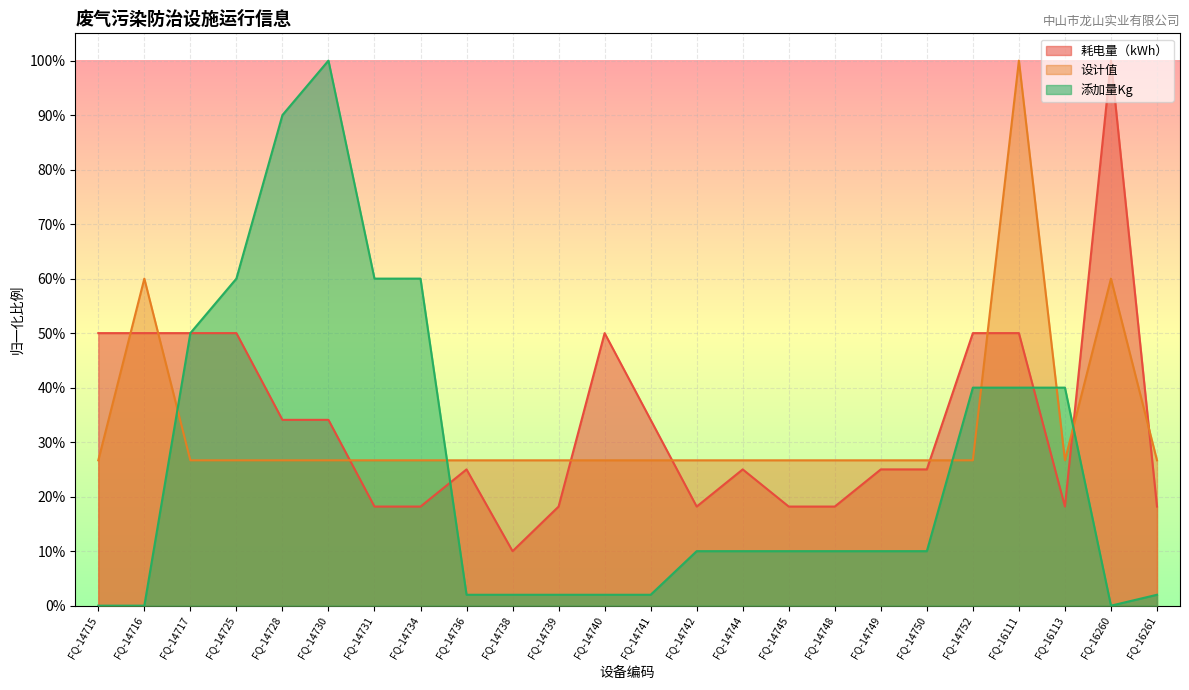

True or false: 添加量Kg and 耗电量（kWh） cross at least once.

True